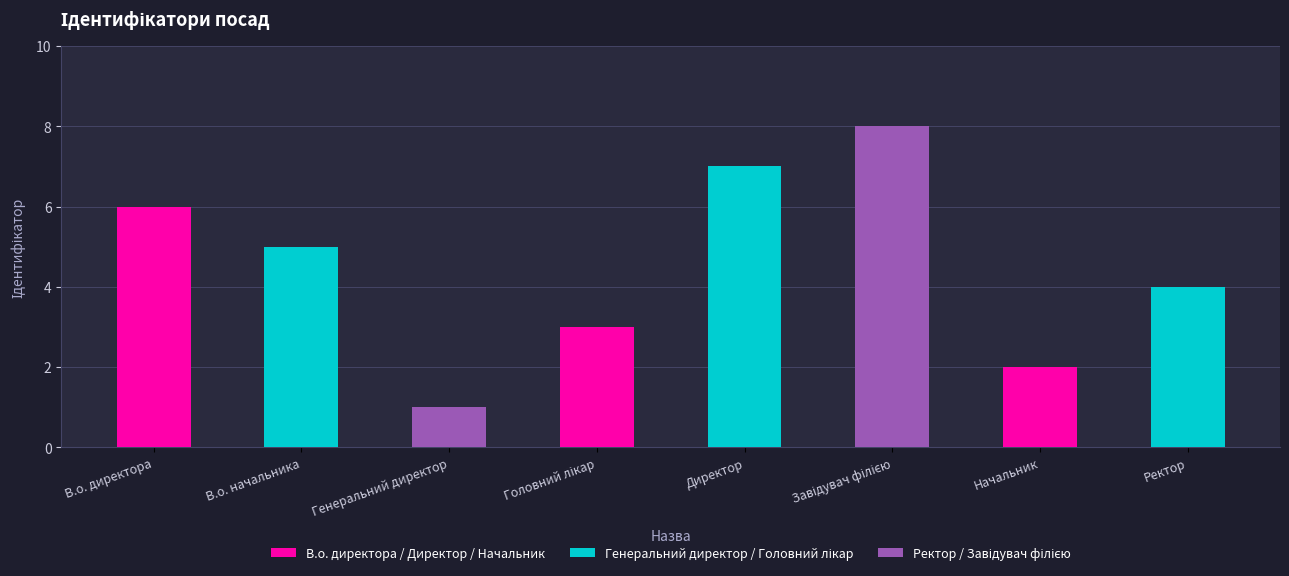

What is the value of the 1st bar from the left?

6